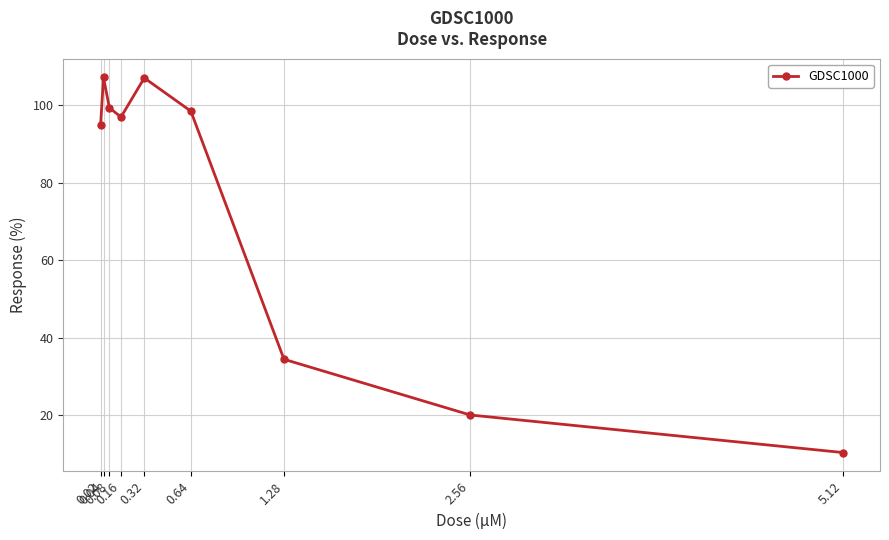

Does the chart have visible grid lines?

Yes